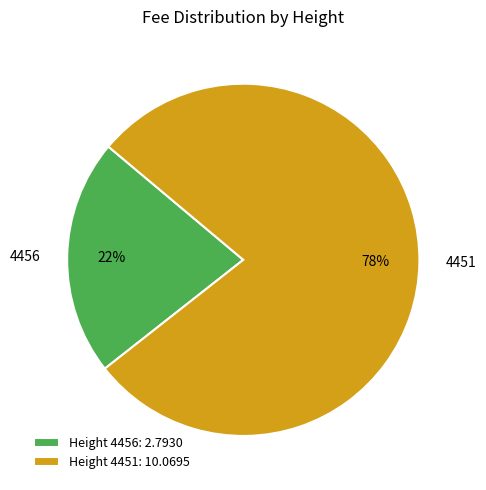

To the nearest percent, what is the average slice percentage?

50%